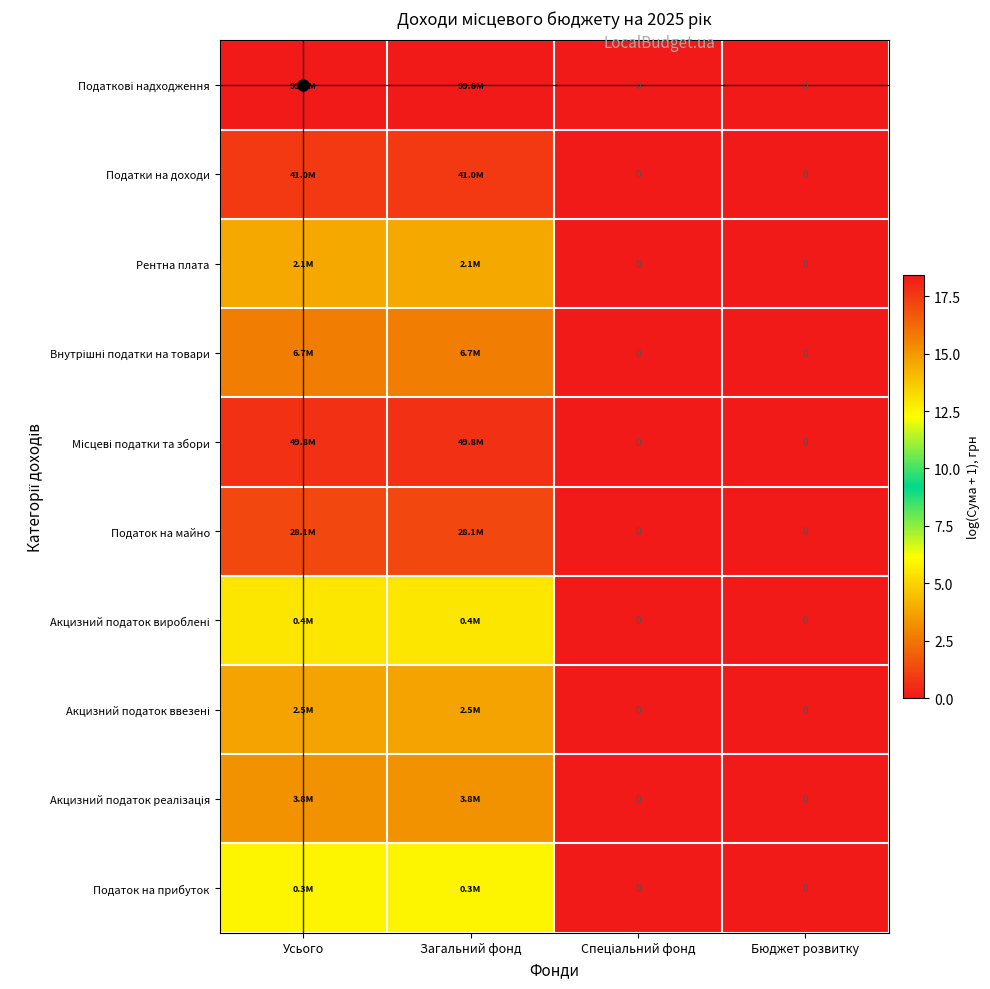

At which label does Податкові надходження reach its peak?

Усього